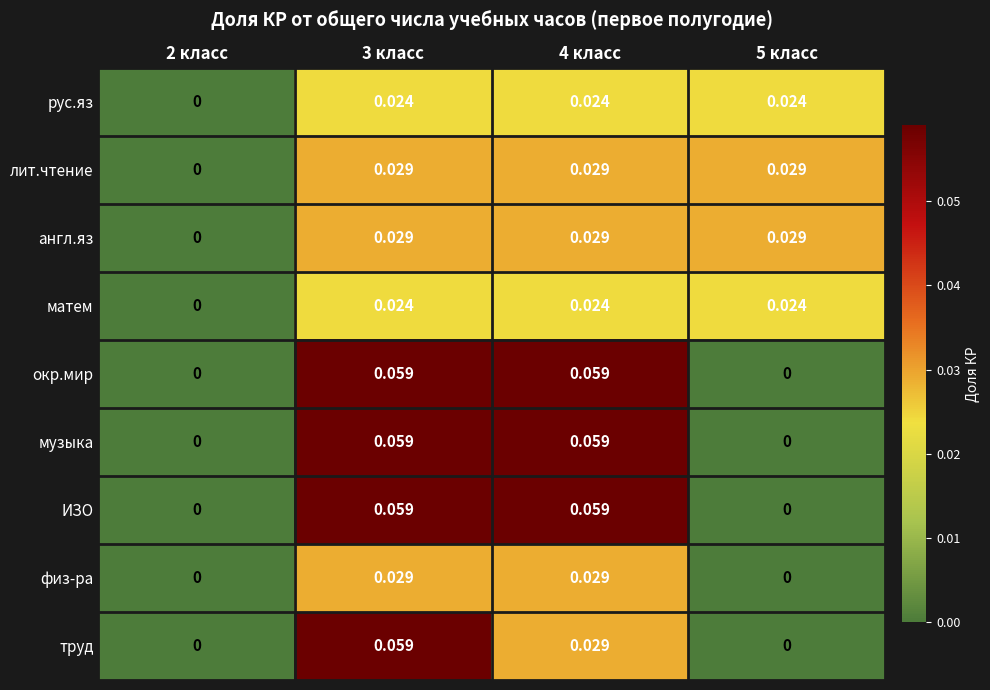

Is the value of рус.яз at 4 класс greater than the value of труд at 5 класс?

Yes